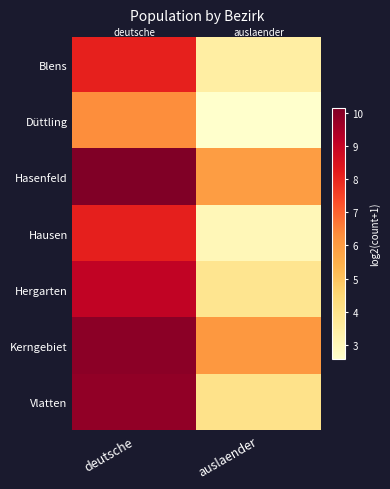

At which category is the sum across all series the highest?

deutsche